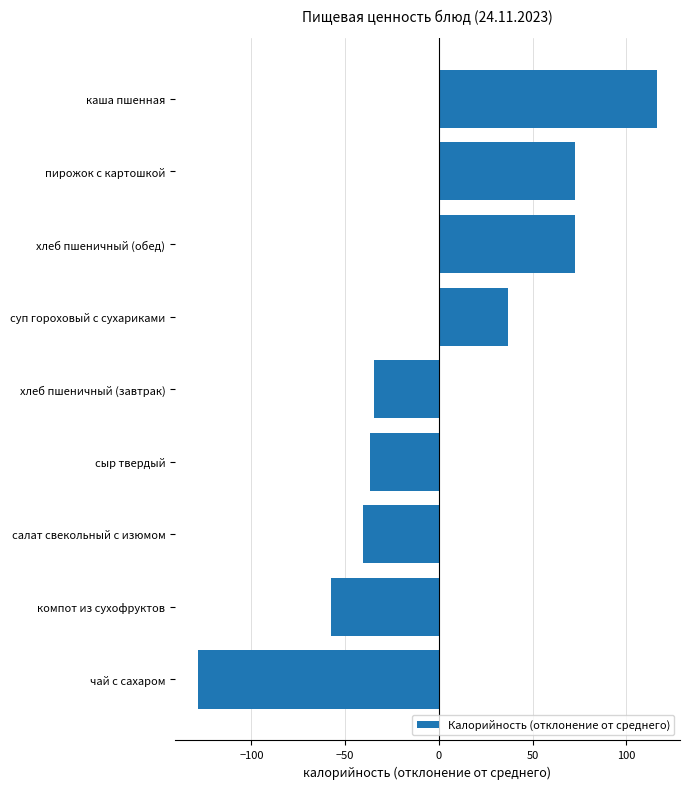

What is the greatest value displayed?

116.4